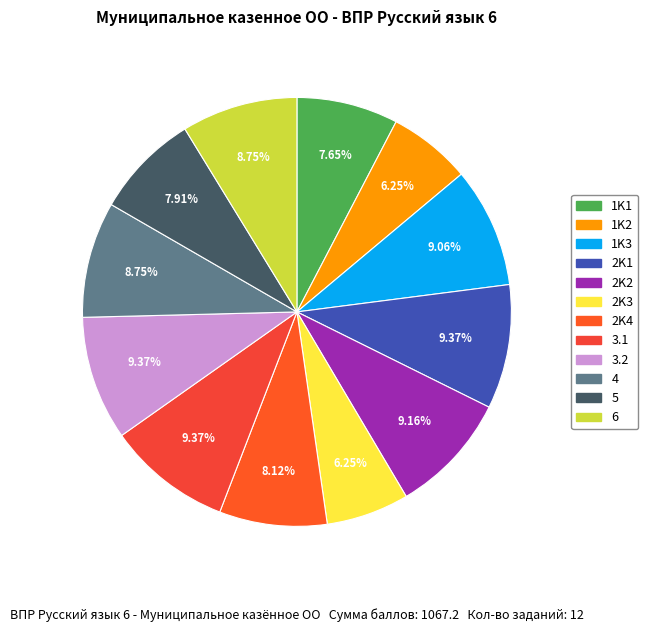

True or false: 2K4 accounts for 17% of the total.

False